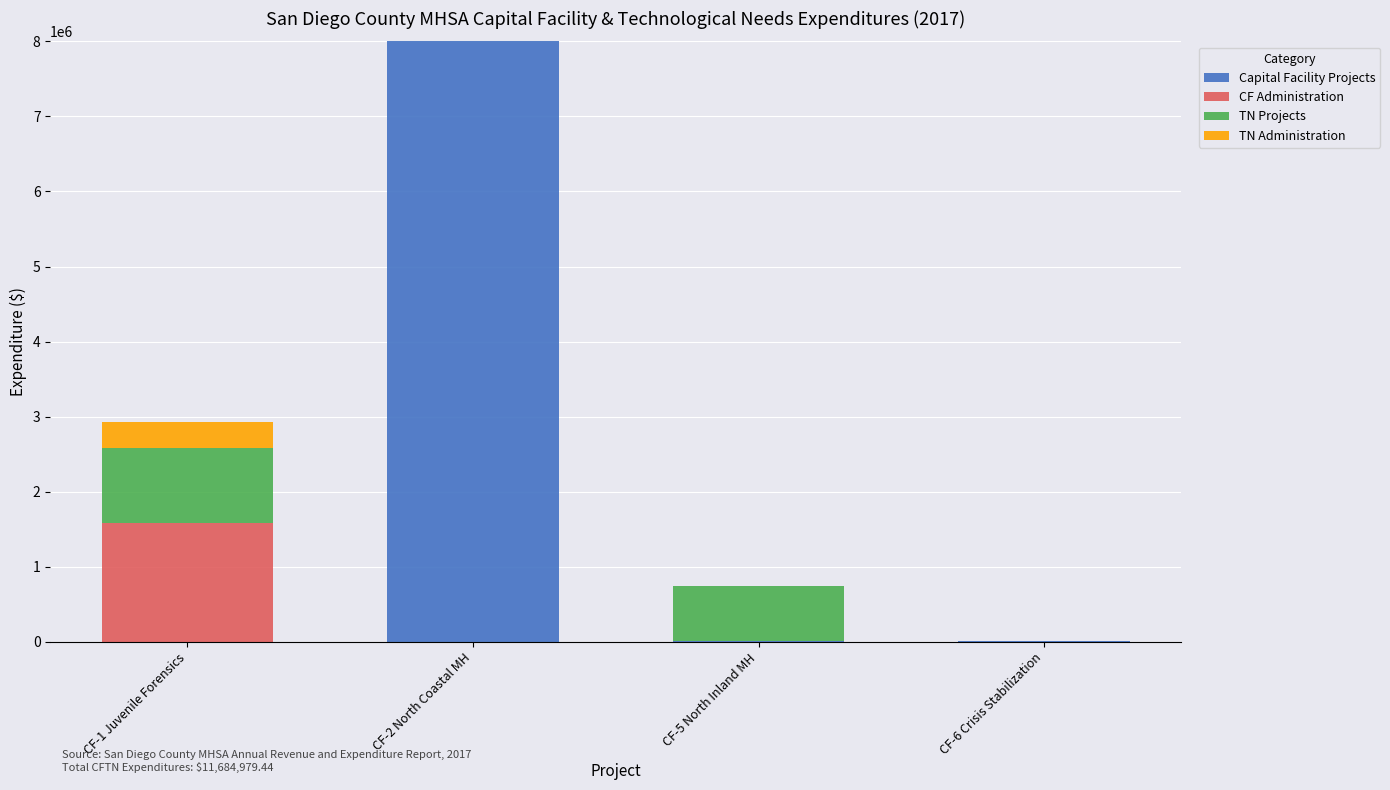

Are the bars horizontal?

No